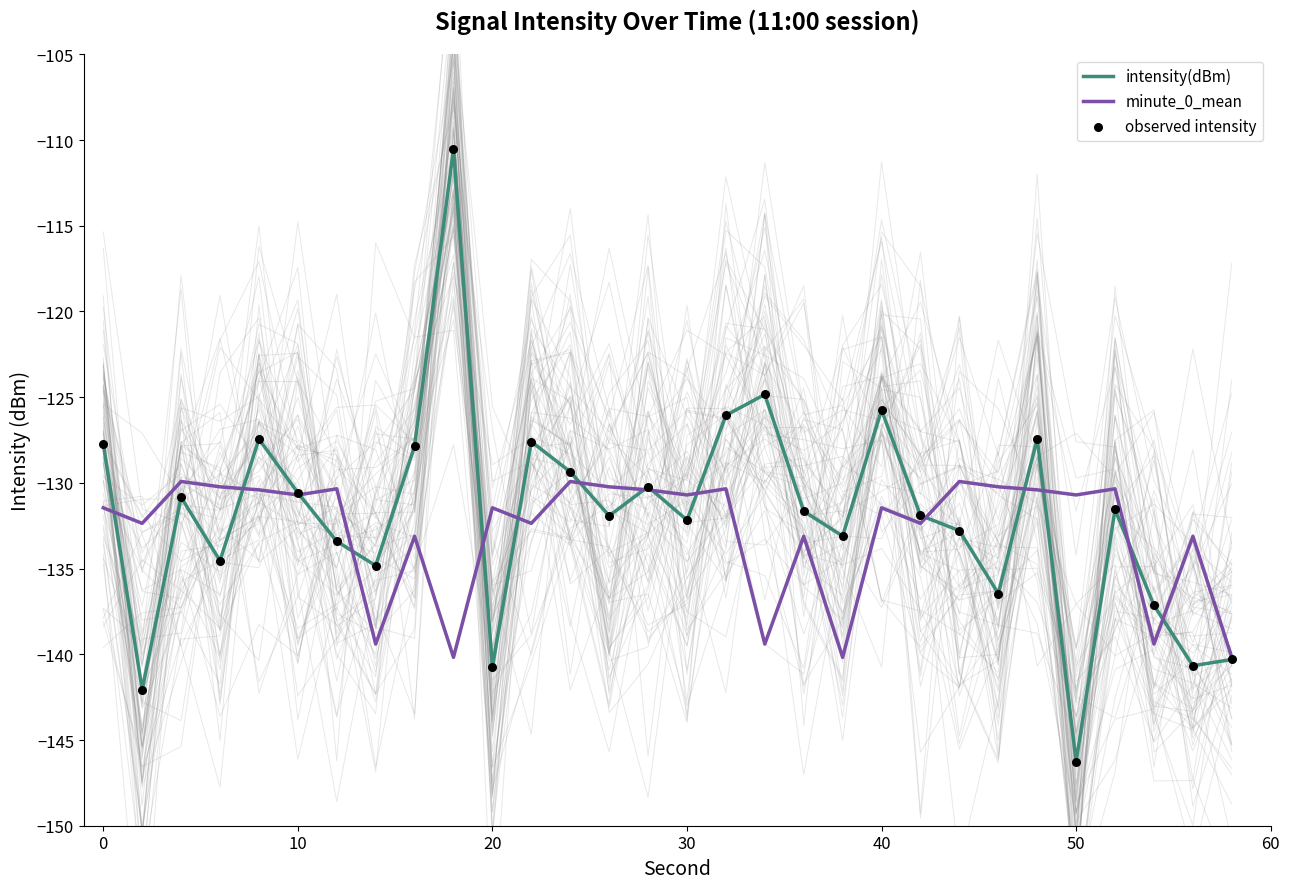

Which series reaches the minimum Y coordinate?

intensity(dBm)